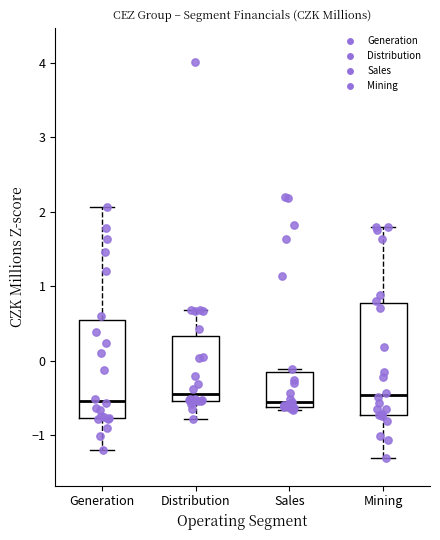

Comparing the boxes themselves (not the whiskers), which one is the tallest?

Mining